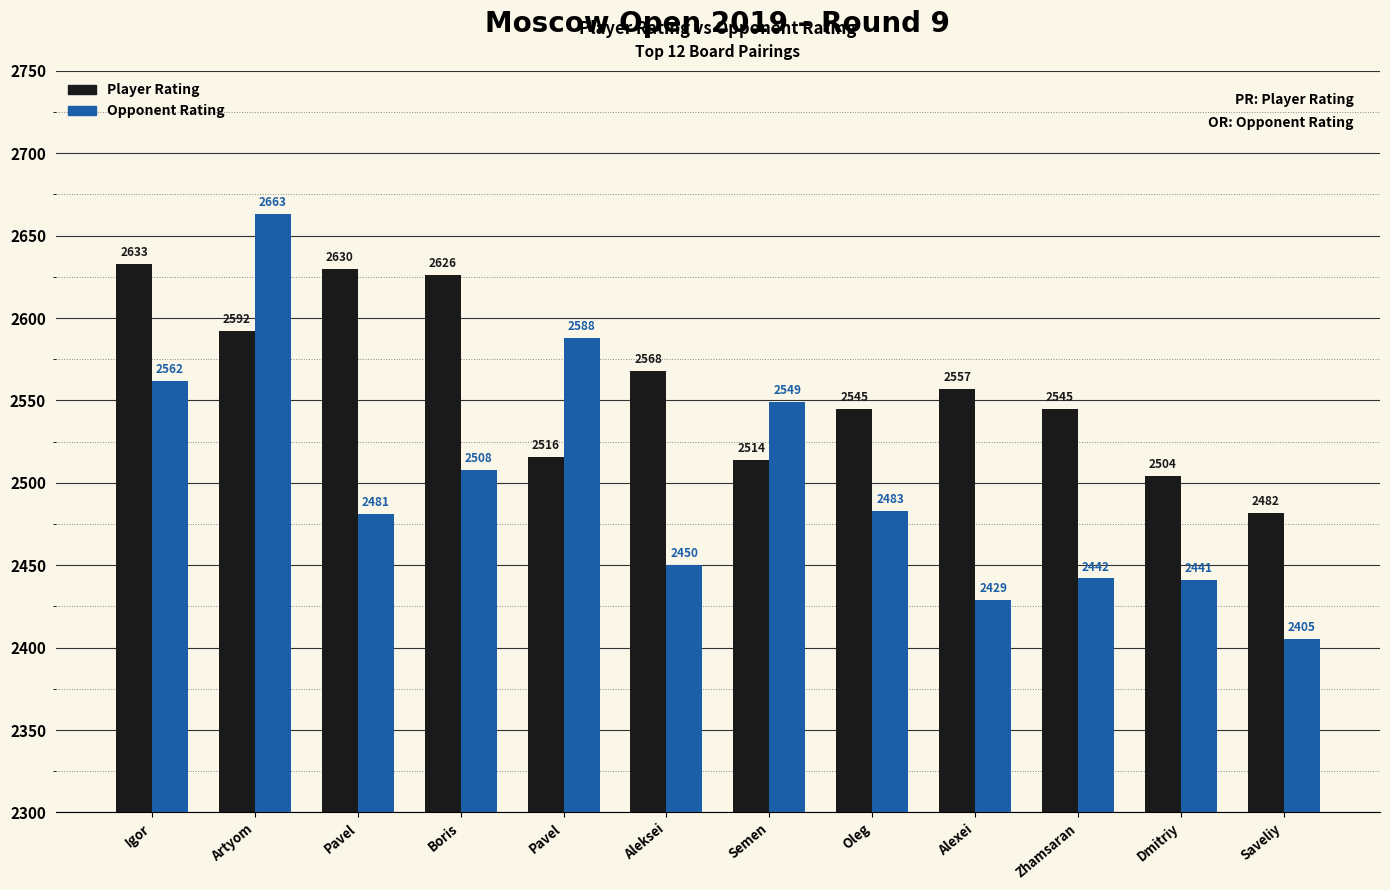

At which category does the chart reach its minimum across all series?

Saveliy